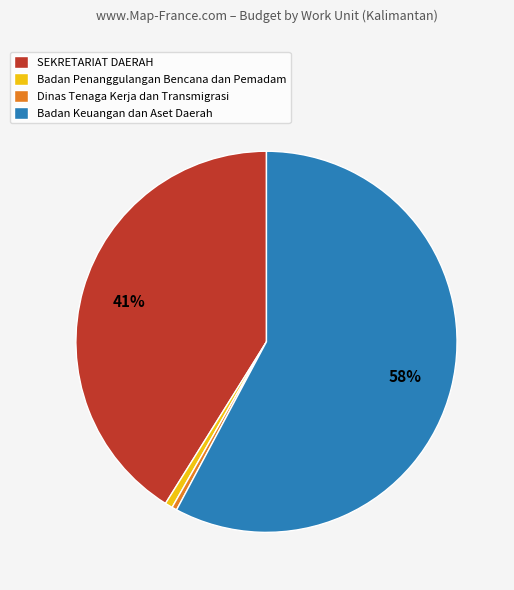

How many slices are in this pie chart?

4